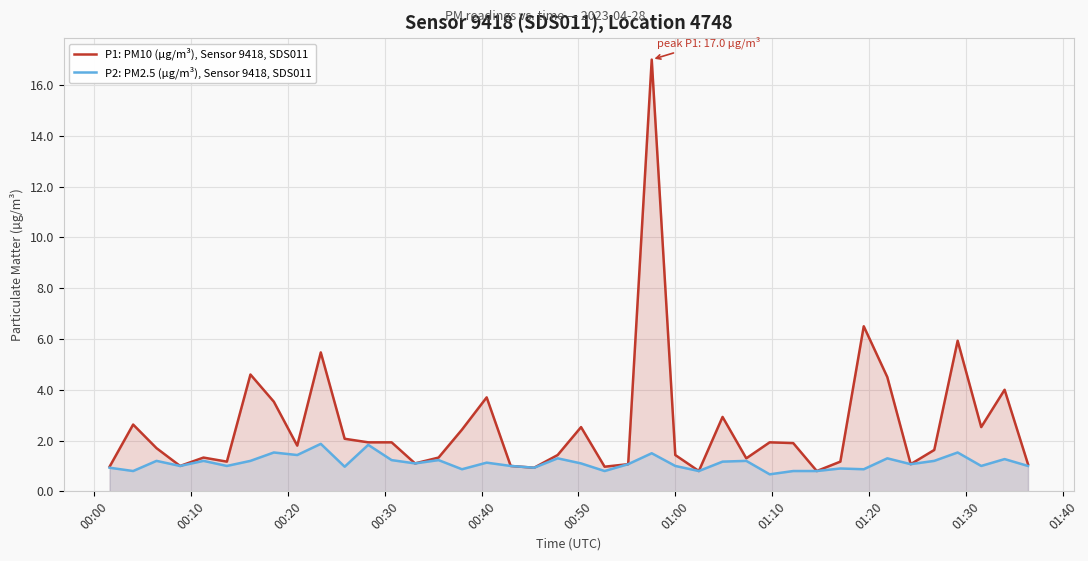

Which series has the largest total across all categories?

P1: PM10 (µg/m³), Sensor 9418, SDS011